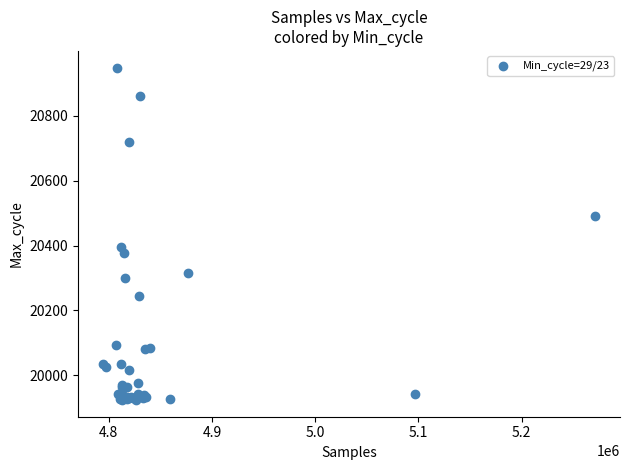

What Y value in the scatter plot is closest to 20436?

20395